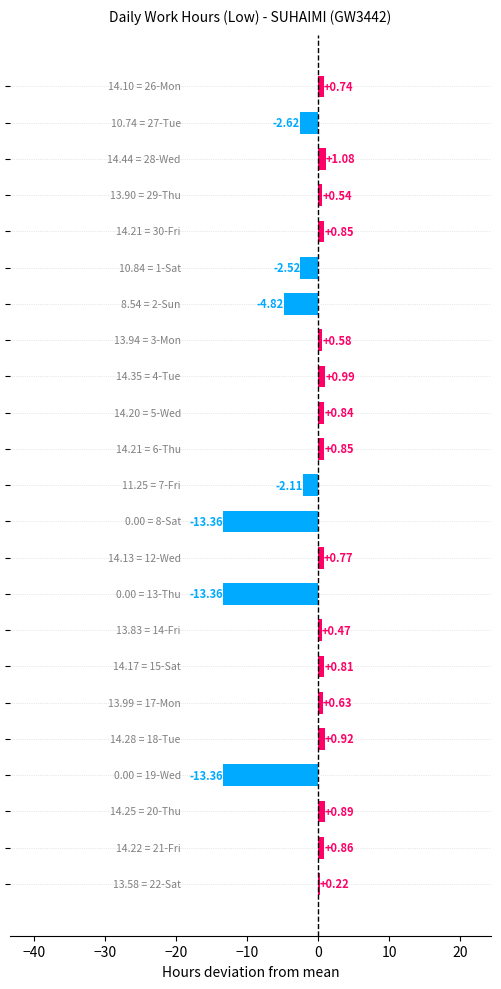

What is the difference between the maximum and minimum values?

14.4